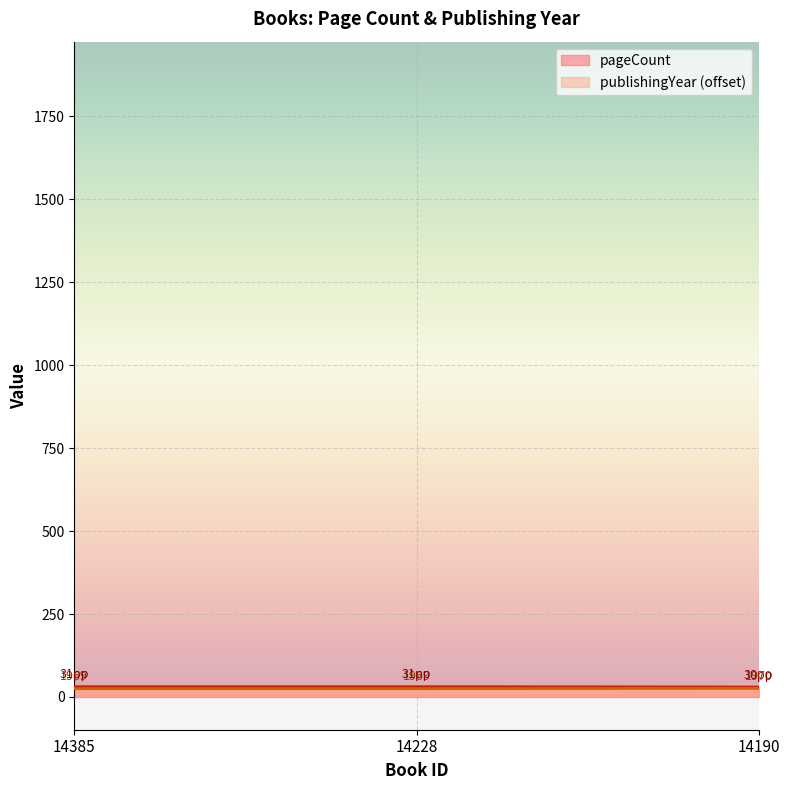

Between 14385 and 14190, which series saw the biggest shift?

pageCount